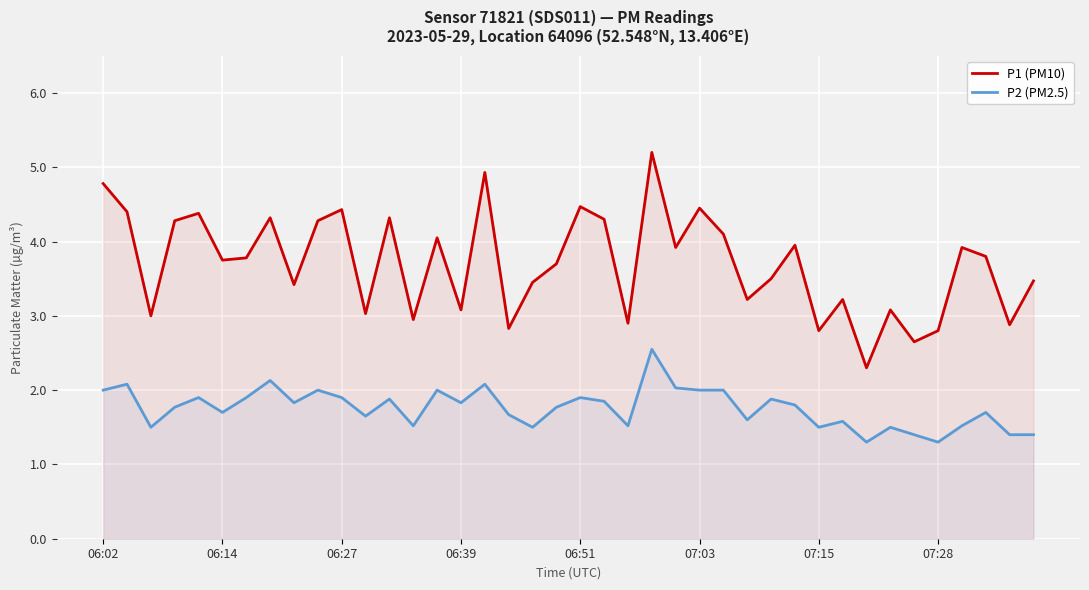

List the series in order of their peak value, highest first.

P1 (PM10), P2 (PM2.5)